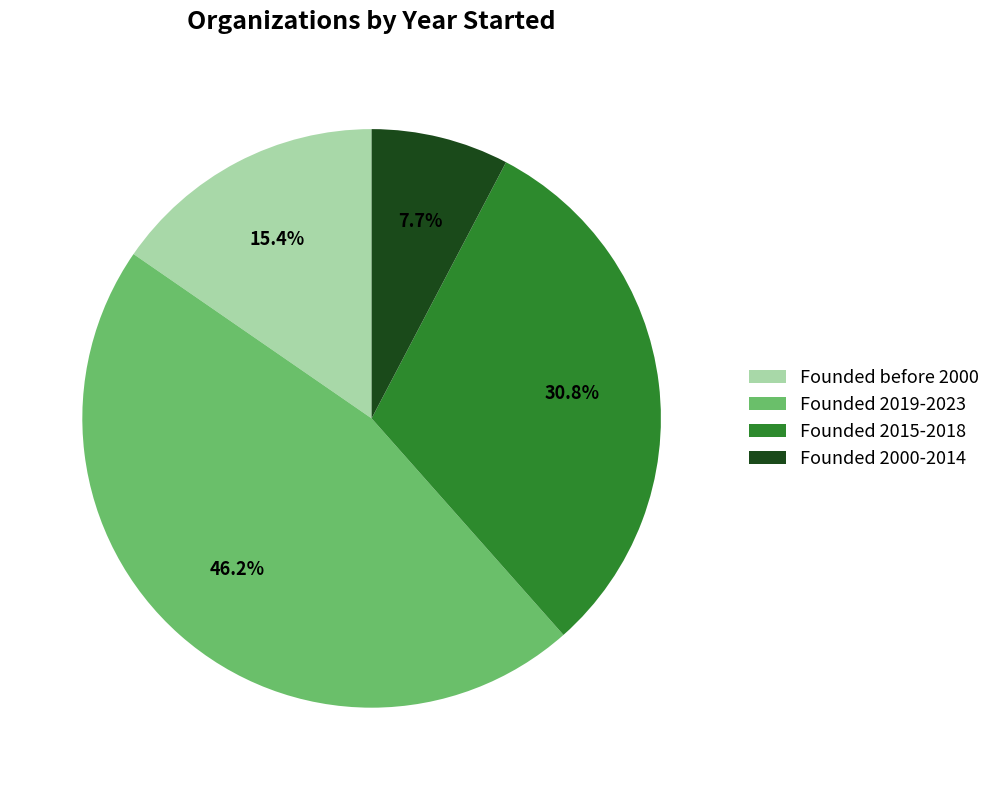

Does any single category account for the majority?

No